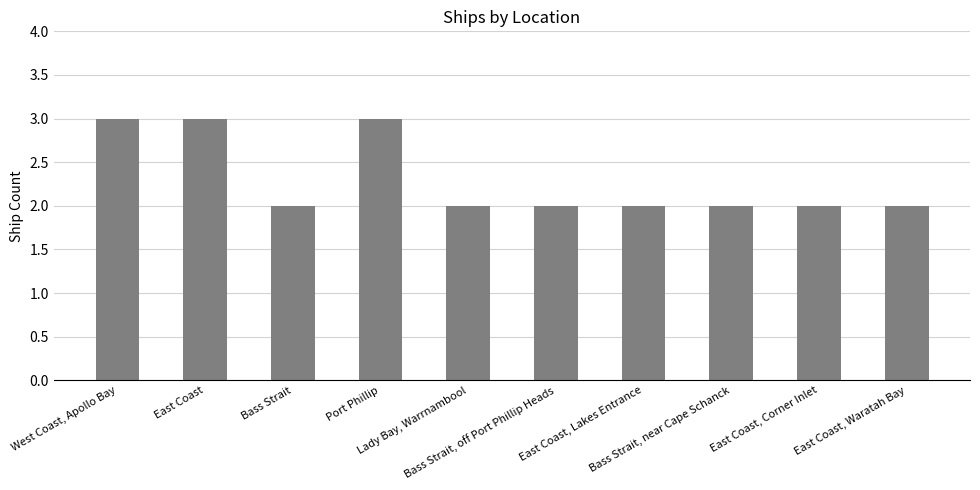

Reading left to right, transcribe all the data shown in this chart.

West Coast, Apollo Bay=3	East Coast=3	Bass Strait=2	Port Phillip=3	Lady Bay, Warrnambool=2	Bass Strait, off Port Phillip Heads=2	East Coast, Lakes Entrance=2	Bass Strait, near Cape Schanck=2	East Coast, Corner Inlet=2	East Coast, Waratah Bay=2